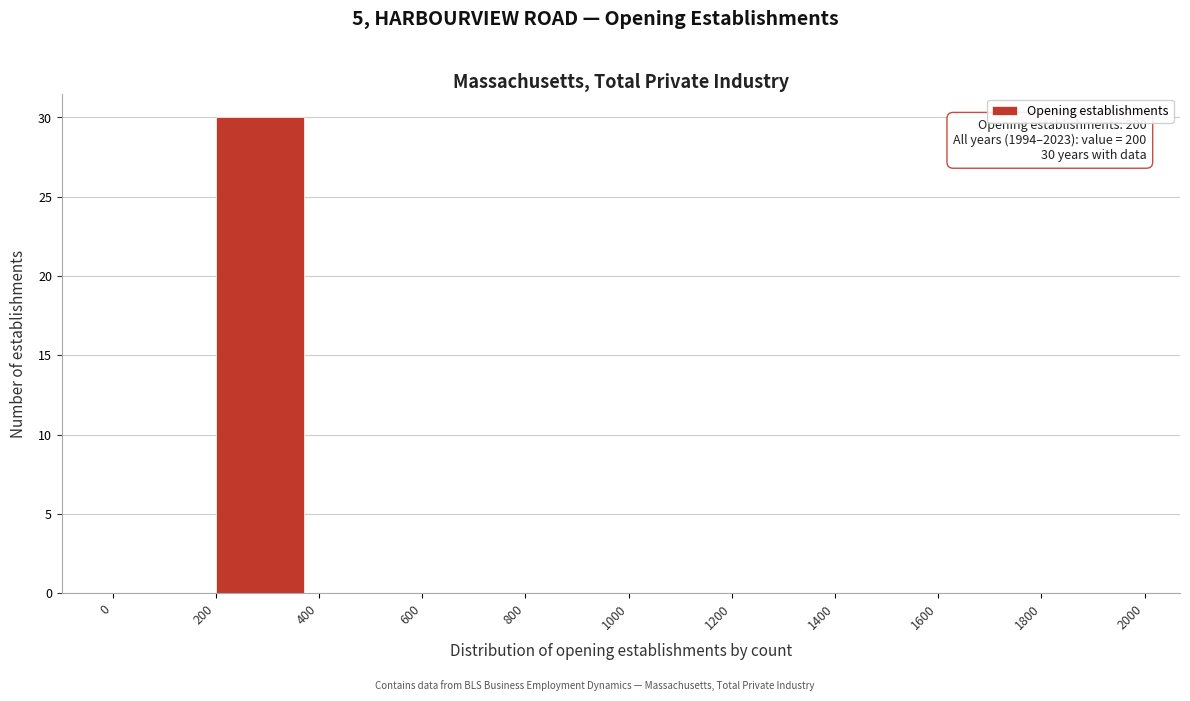

Which range on the x-axis has the tallest bar?

200 to 400